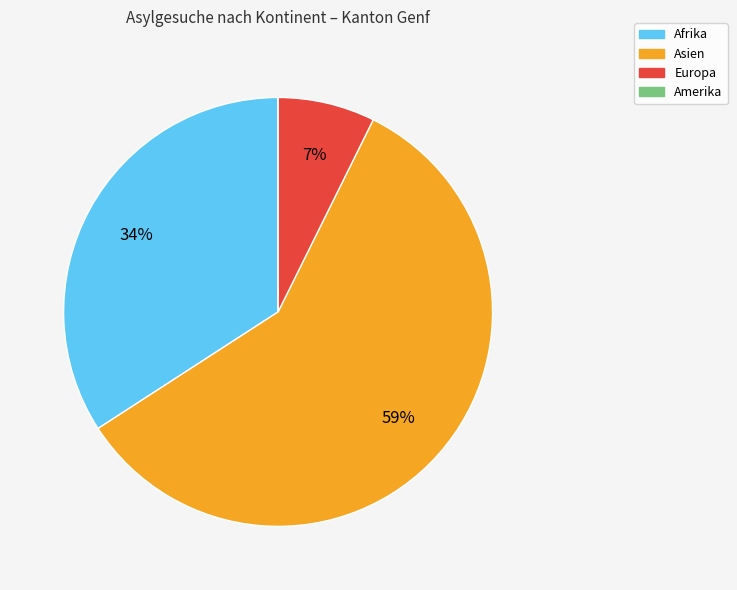

Is it true that Asien is 70% of the pie?

False